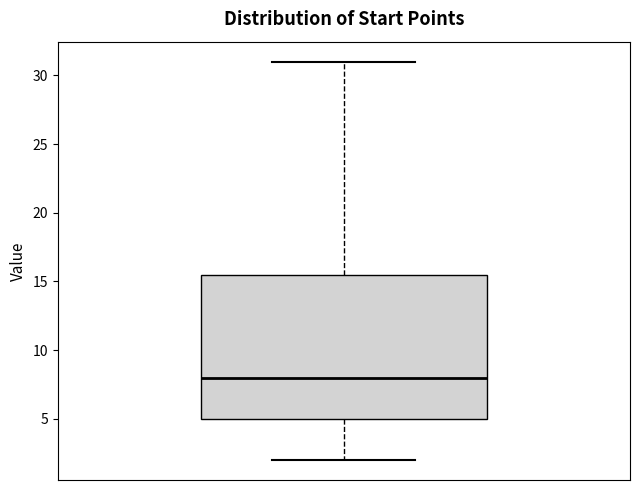

Read this box plot against the y-axis: the position of the median line, the range covered by the box, and the ends of both whiskers. The values are not printed on the chart, so give them approximately, as read against the axis.

median 8.0, box 5.0 to 15.5, whiskers 2.0 to 31.0